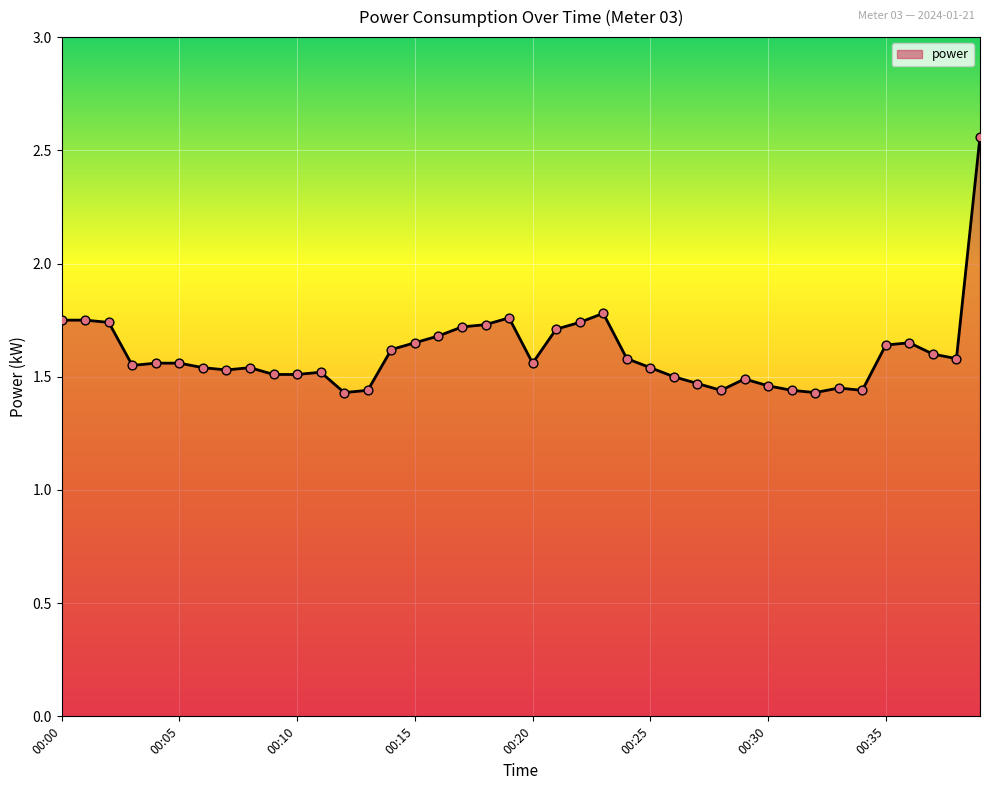

What is the difference between the maximum and minimum values?

1.1